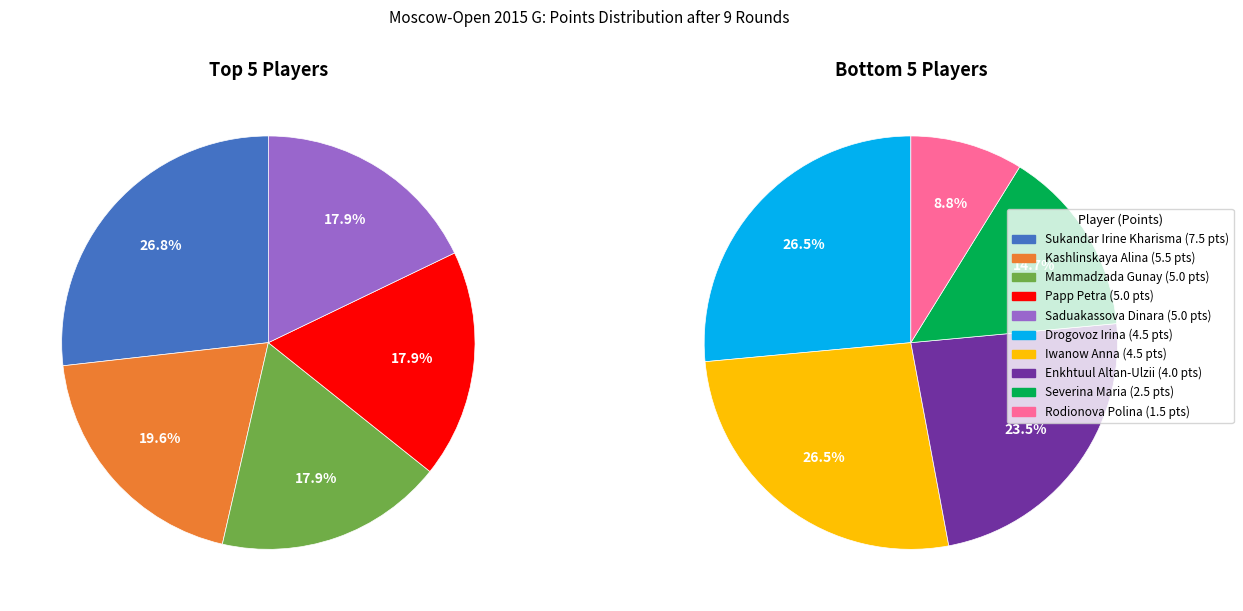

How many slices are in this pie chart?

10